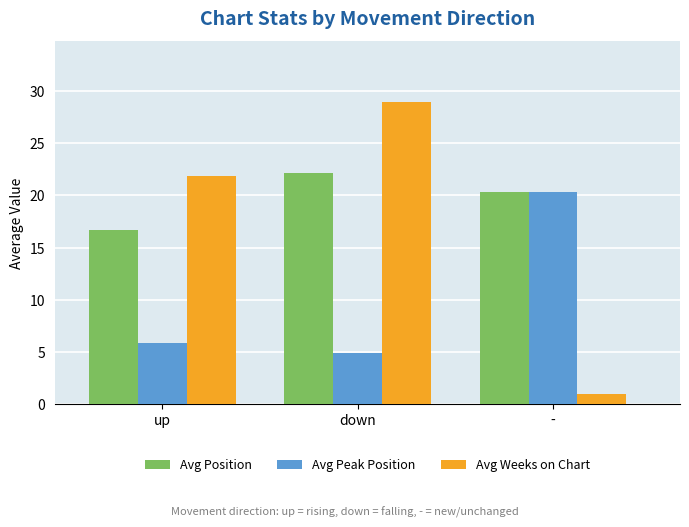

Between up and down, which series saw the biggest shift?

Avg Weeks on Chart